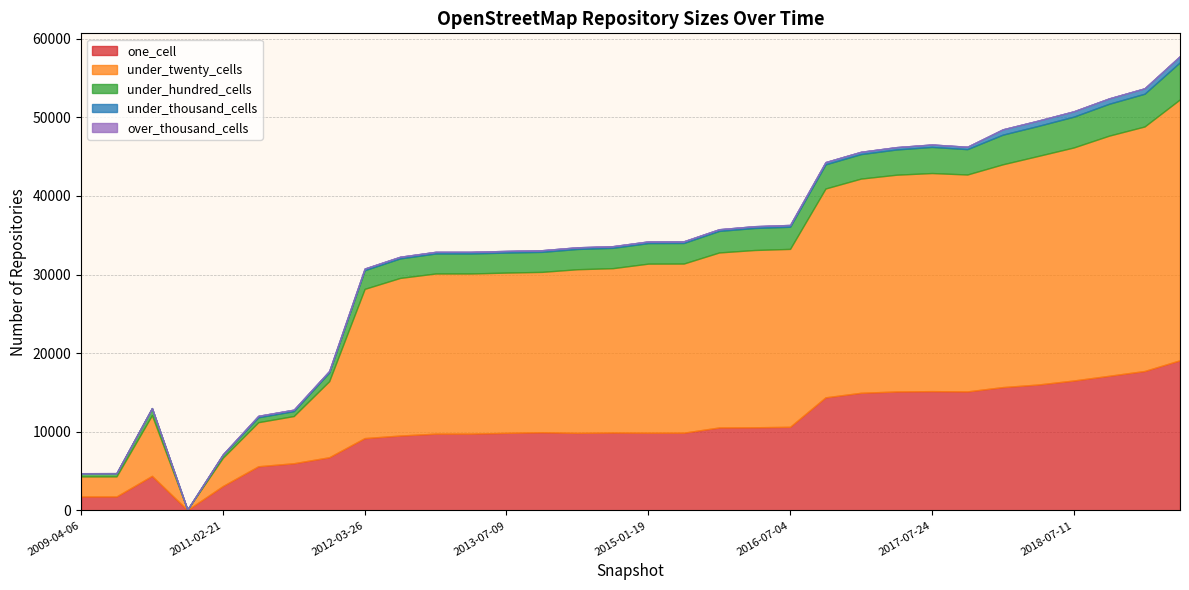

True or false: one_cell and under_hundred_cells intersect in this chart.

False